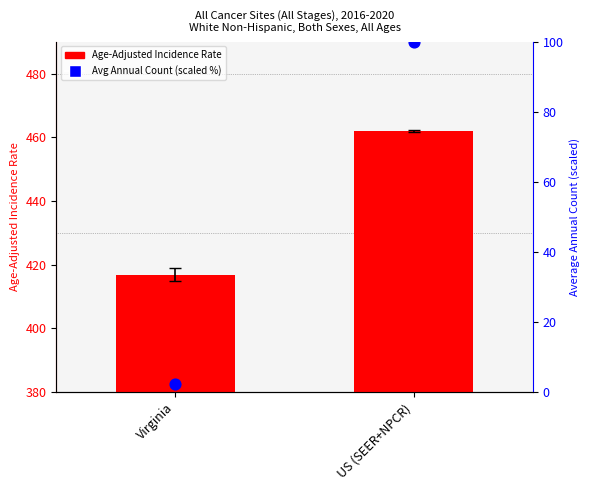

What is the total value across all series at Virginia?

419.3